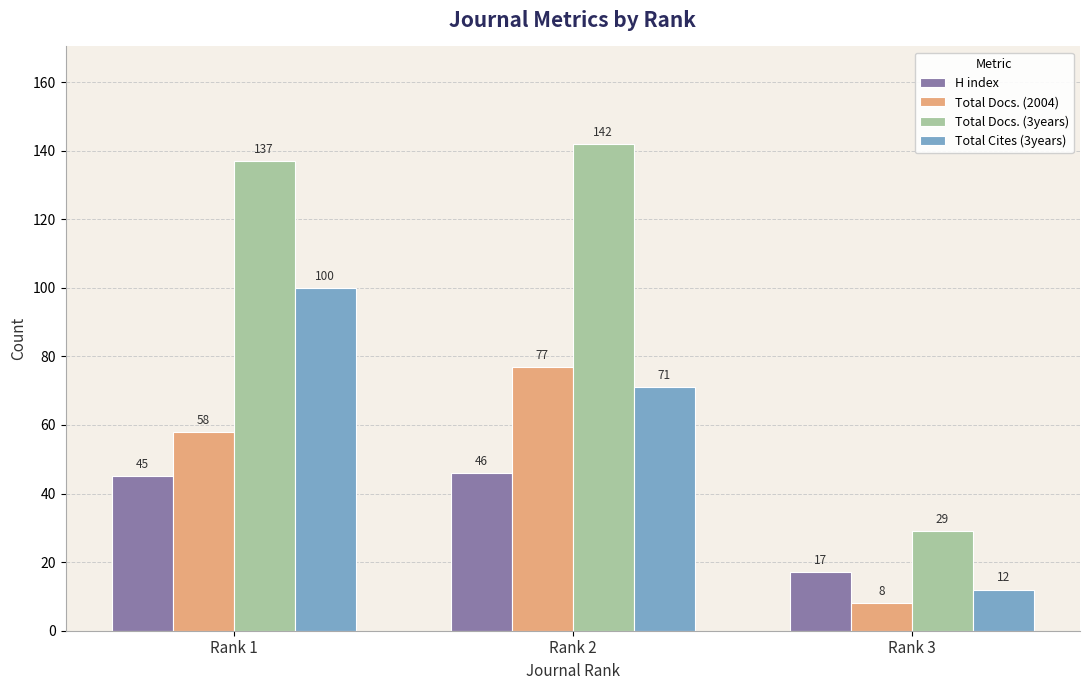

Which series has the largest total across all categories?

Total Docs. (3years)